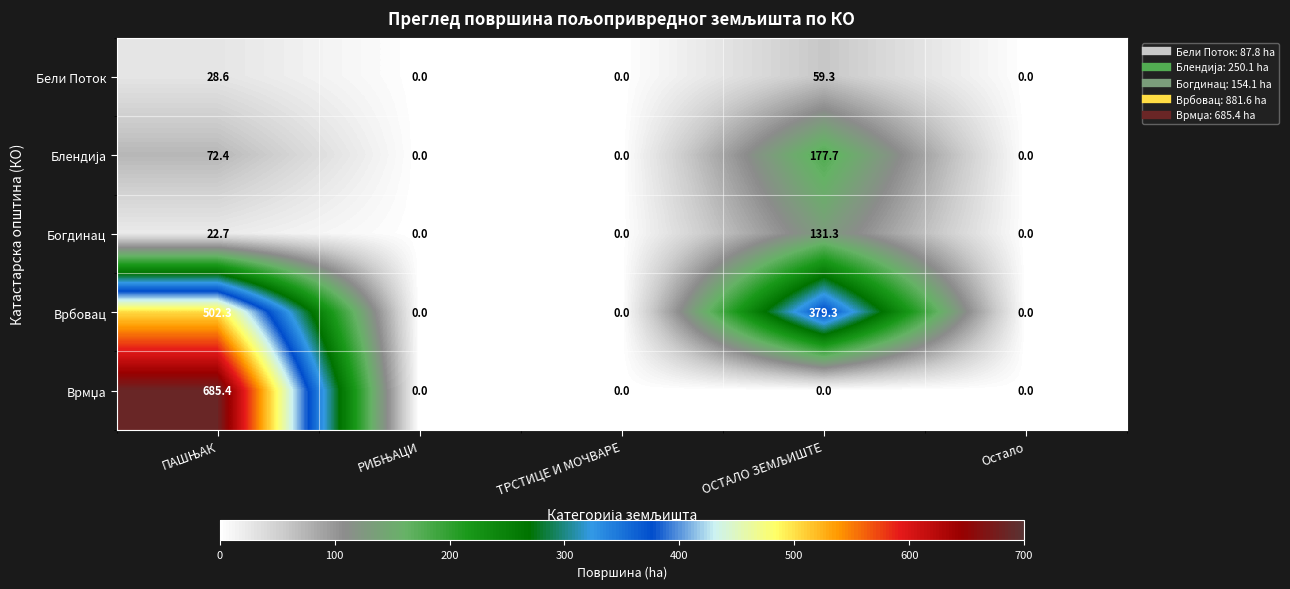

What is the difference between the maximum and second lowest values in the Бели Поток series?

59.3